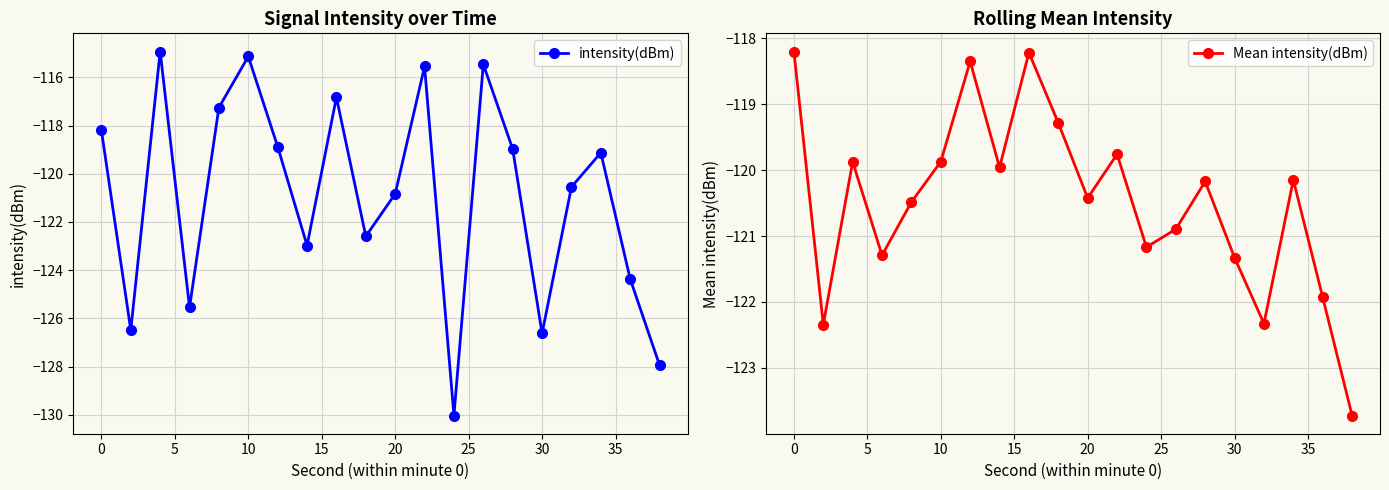

After their last crossing, which series has the higher values: Mean intensity(dBm) or intensity(dBm)?

Mean intensity(dBm)